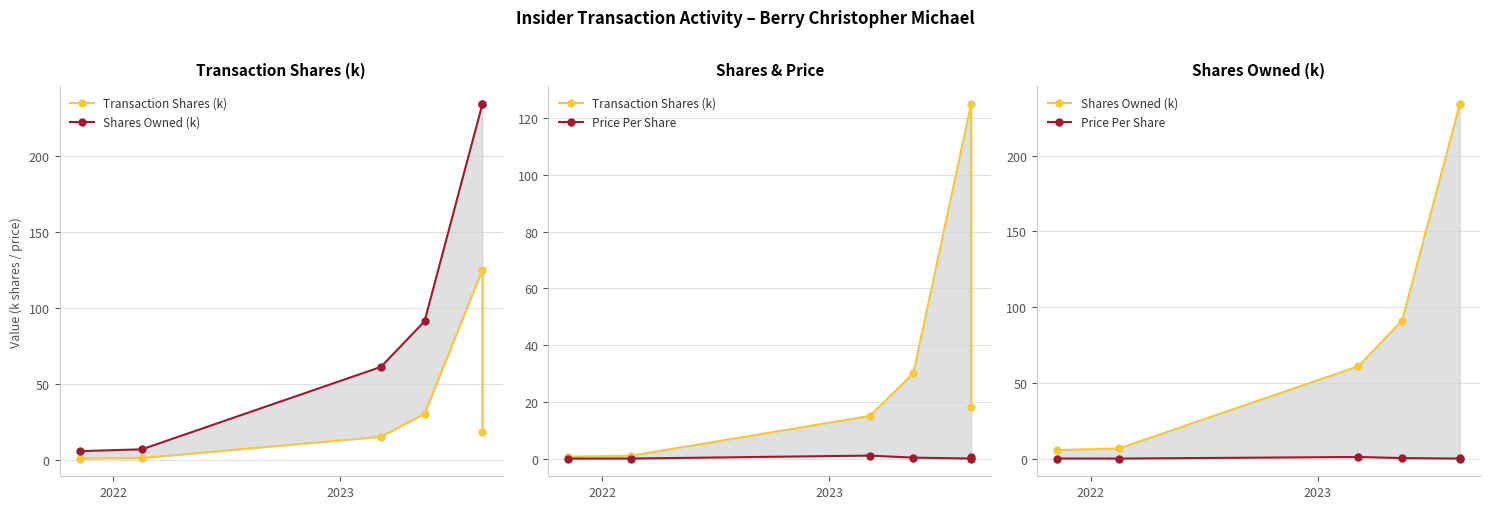

What is the average value of the Price Per Share series?

0.3